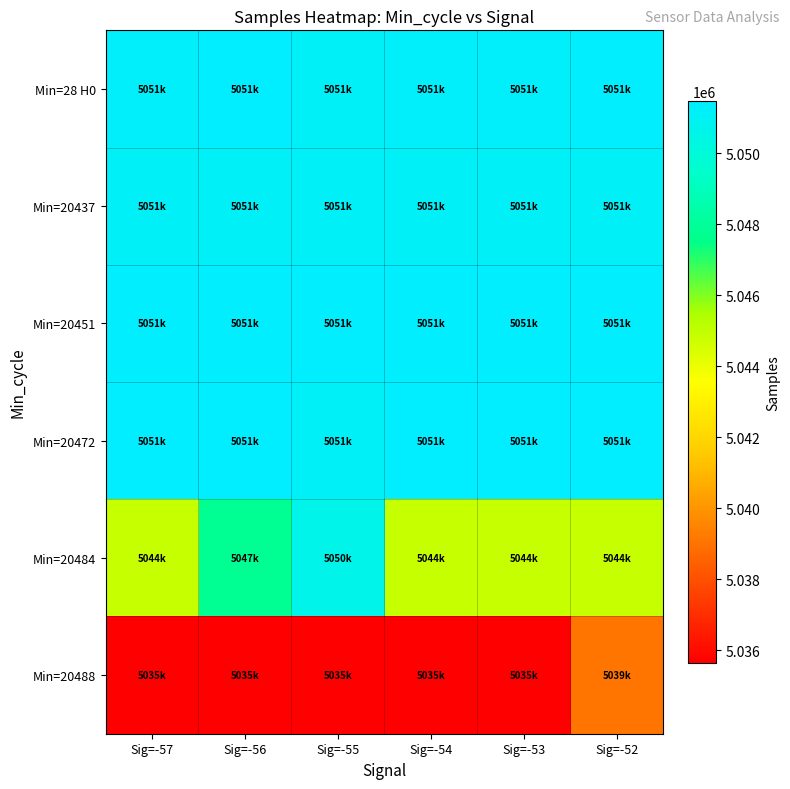

Reading right to left, what are all the values shown in this chart?

Min=28 H0: Sig=-52=5051365	Sig=-53=5051324	Sig=-54=5051324	Sig=-55=5051126	Sig=-56=5051467	Sig=-57=5051324
Min=20437: Sig=-52=5051164	Sig=-53=5051164	Sig=-54=5051164	Sig=-55=5051176	Sig=-56=5051164	Sig=-57=5051164
Min=20451: Sig=-52=5051365	Sig=-53=5051365	Sig=-54=5051365	Sig=-55=5051365	Sig=-56=5051365	Sig=-57=5051365
Min=20472: Sig=-52=5051467	Sig=-53=5051467	Sig=-54=5051467	Sig=-55=5051128	Sig=-56=5051467	Sig=-57=5051467
Min=20484: Sig=-52=5044899	Sig=-53=5044899	Sig=-54=5044899	Sig=-55=5050615	Sig=-56=5047812	Sig=-57=5044899
Min=20488: Sig=-52=5039067	Sig=-53=5035650	Sig=-54=5035650	Sig=-55=5035650	Sig=-56=5035650	Sig=-57=5035650